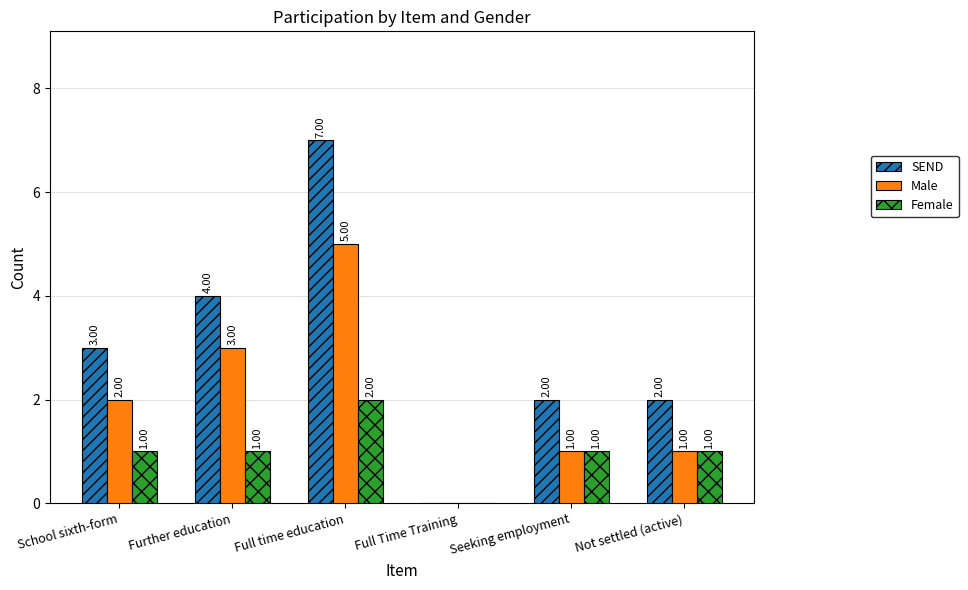

What are all the series names shown in the legend?

SEND, Male, Female